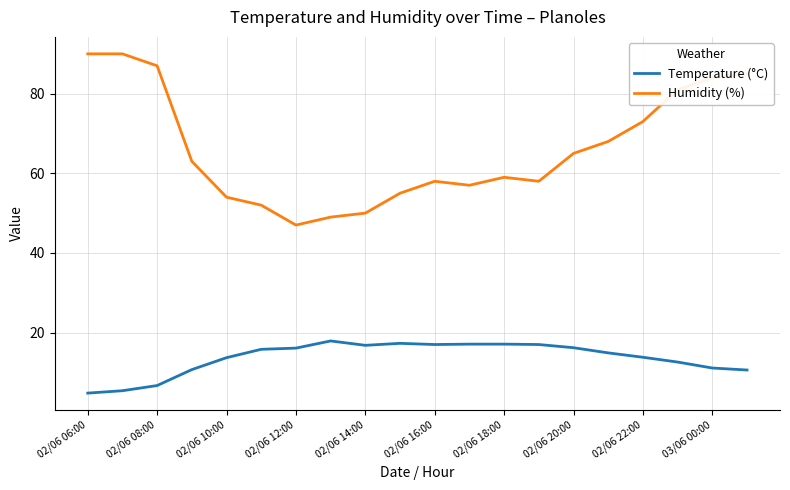

Rank the series by their average value, from lowest to highest.

Temperature (°C), Humidity (%)